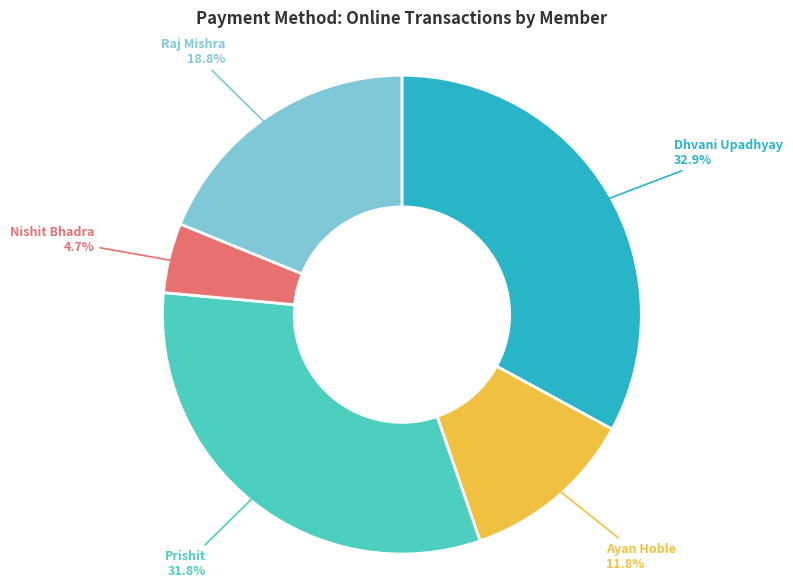

Is there a majority slice in this chart?

No